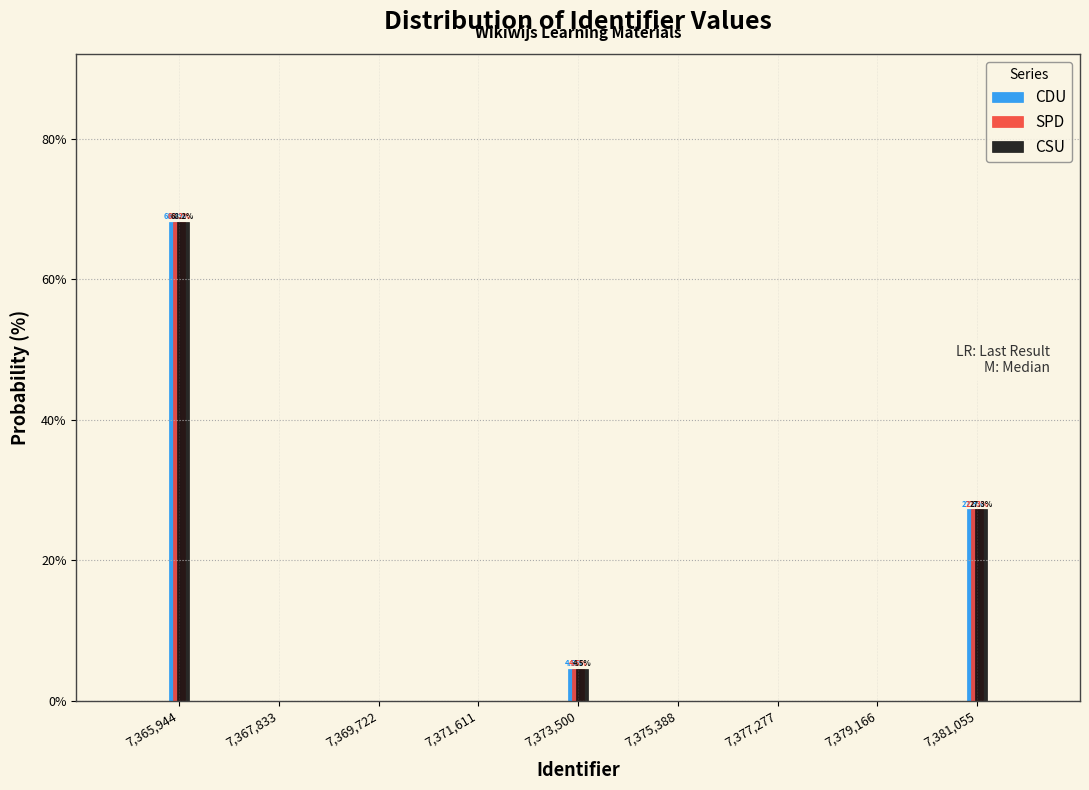

Reading left to right, extract all data points from this chart.

CDU: 7,365,944=68.2	7,367,833=0.0	7,369,722=0.0	7,371,611=0.0	7,373,500=4.5	7,375,388=0.0	7,377,277=0.0	7,379,166=0.0	7,381,055=27.3
SPD: 7,365,944=68.2	7,367,833=0.0	7,369,722=0.0	7,371,611=0.0	7,373,500=4.5	7,375,388=0.0	7,377,277=0.0	7,379,166=0.0	7,381,055=27.3
CSU: 7,365,944=68.2	7,367,833=0.0	7,369,722=0.0	7,371,611=0.0	7,373,500=4.5	7,375,388=0.0	7,377,277=0.0	7,379,166=0.0	7,381,055=27.3